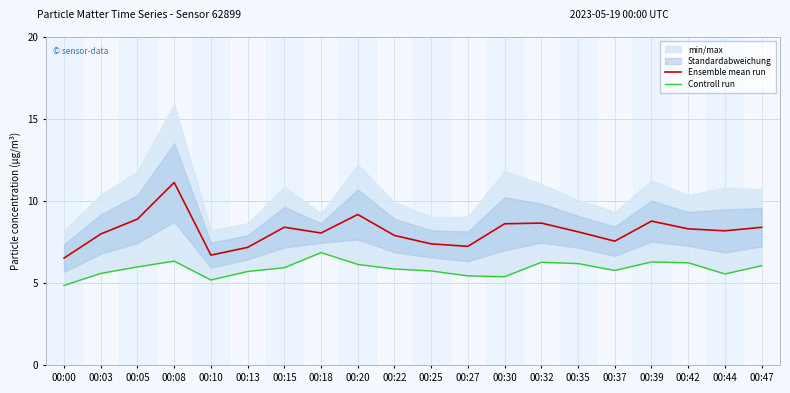

What is the maximum value for Ensemble mean run?

11.1